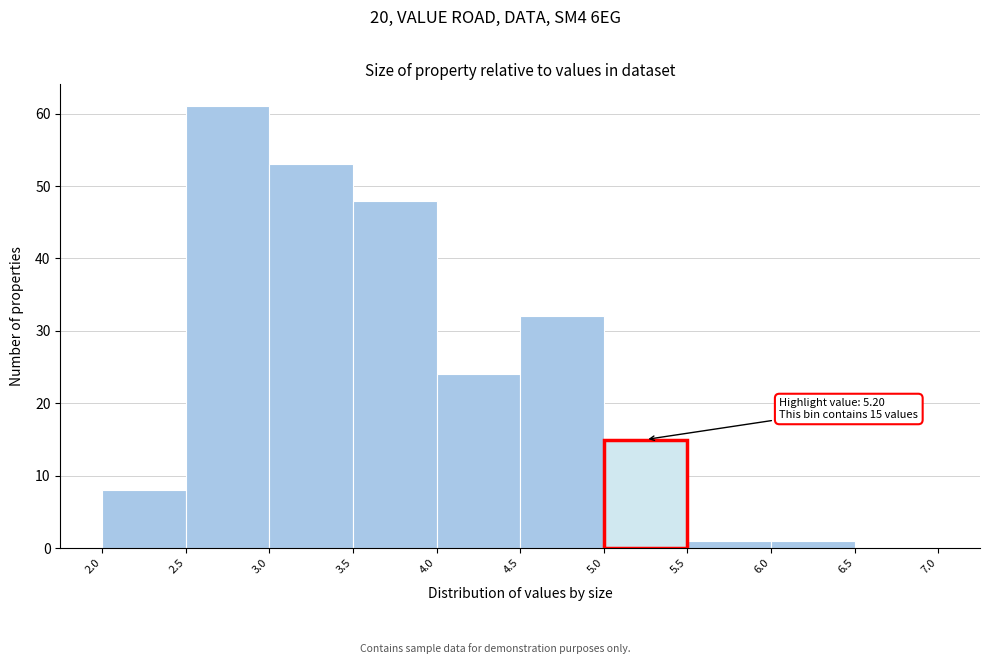

Over which range of the x-axis is the bar tallest?

2.5 to 3.0